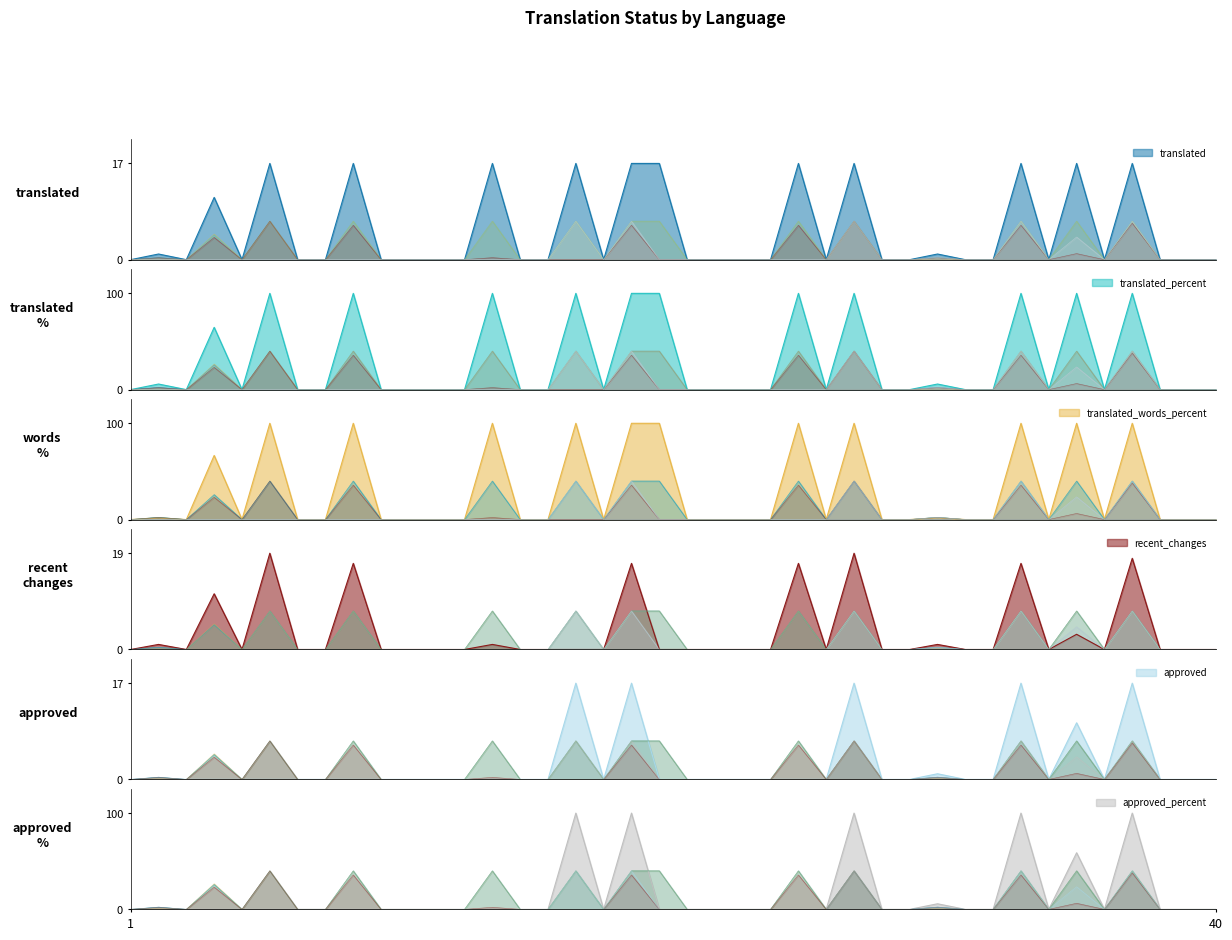

Does the chart display data point markers on the line(s)?

No